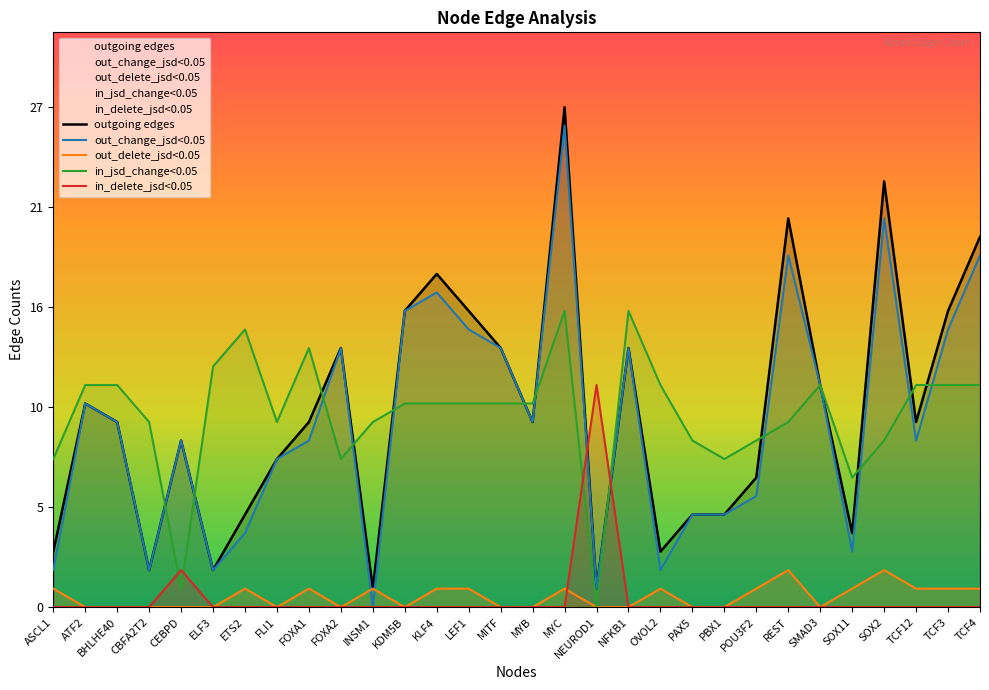

What position from the left is LEF1?

14